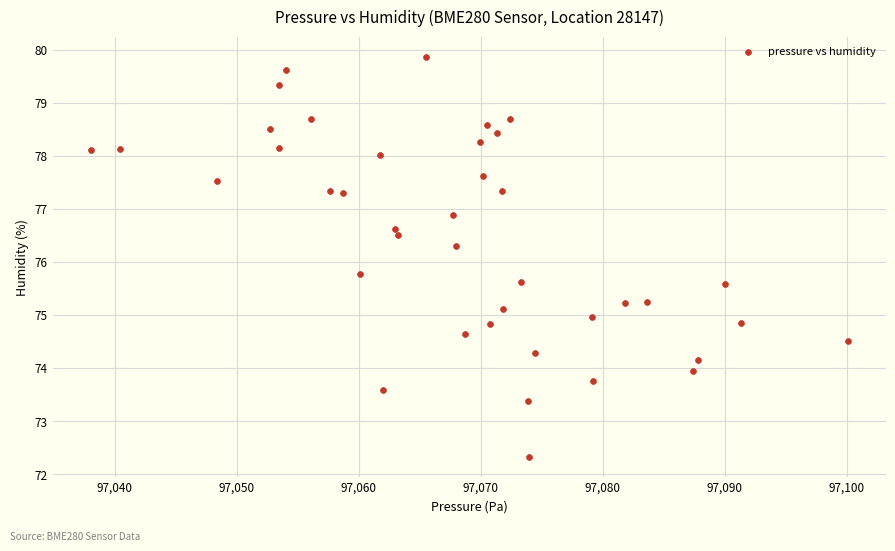

What is the range of X values (max minus min)?

62.1